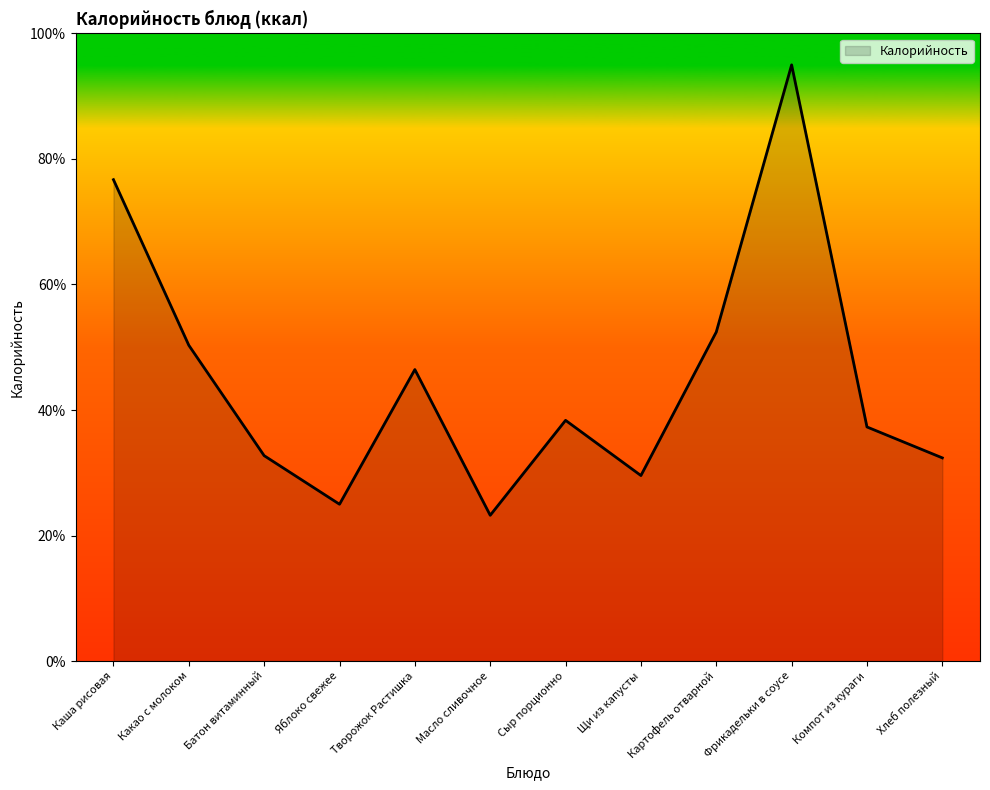

At which category does the data reach its first local valley?

Яблоко свежее